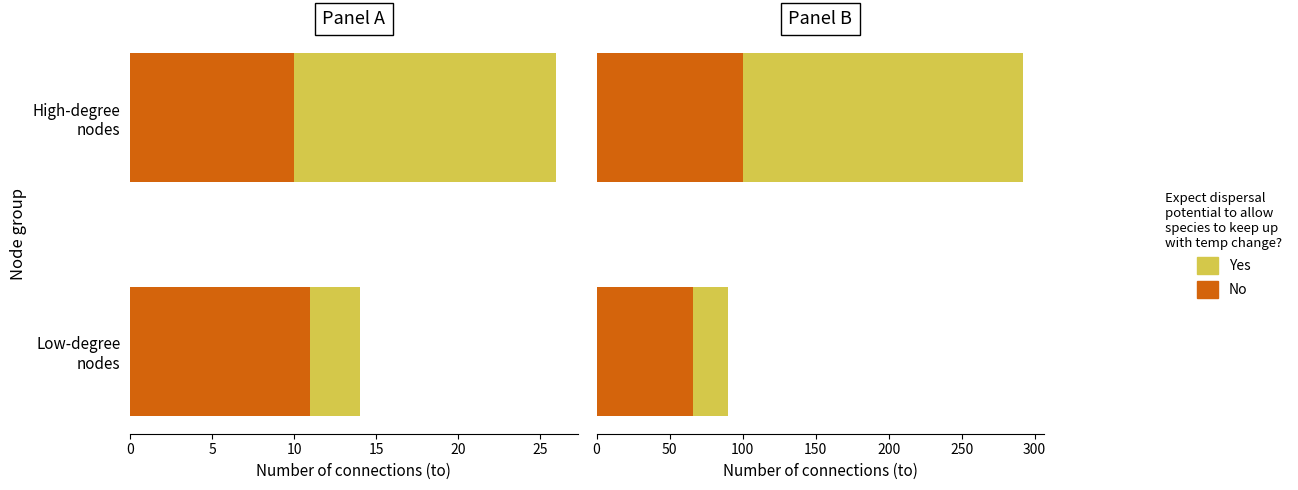

Count the No values in the range 66 to 100.

2